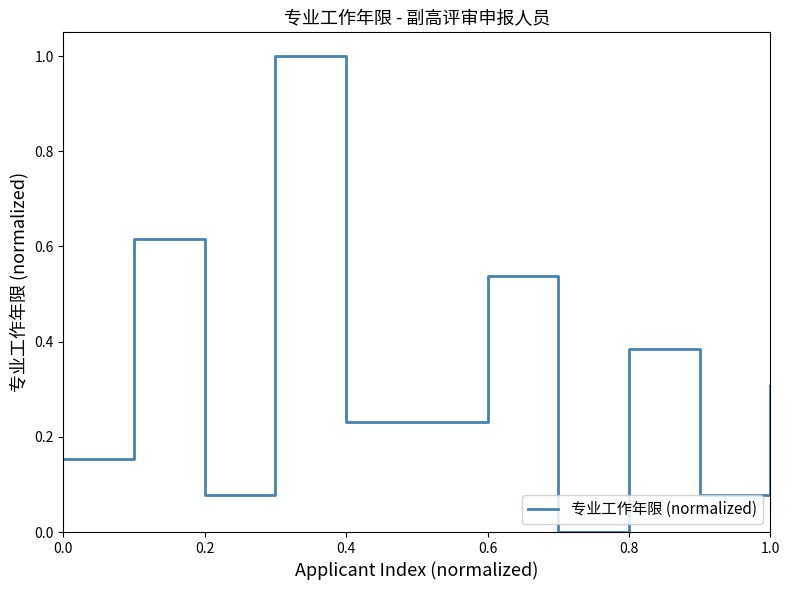

What is the greatest value displayed?

1.0